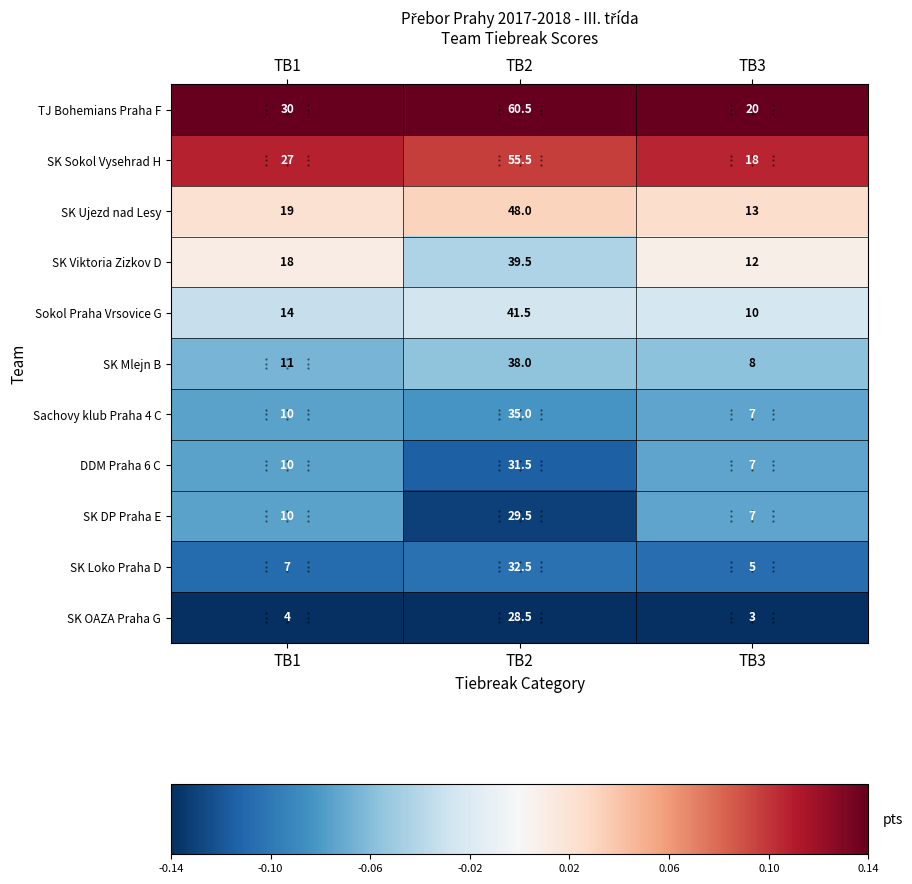

List the labels in order of Sachovy klub Praha 4 C value, smallest first.

TB3, TB1, TB2